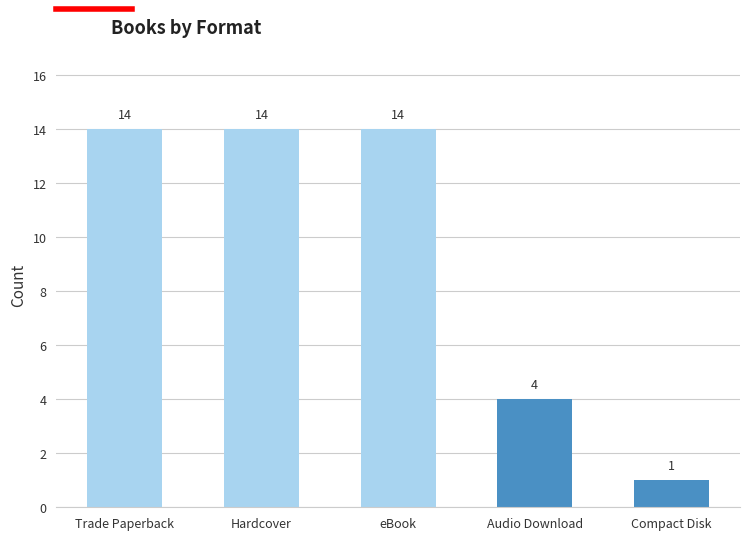

Which has a higher value, Audio Download or eBook?

eBook